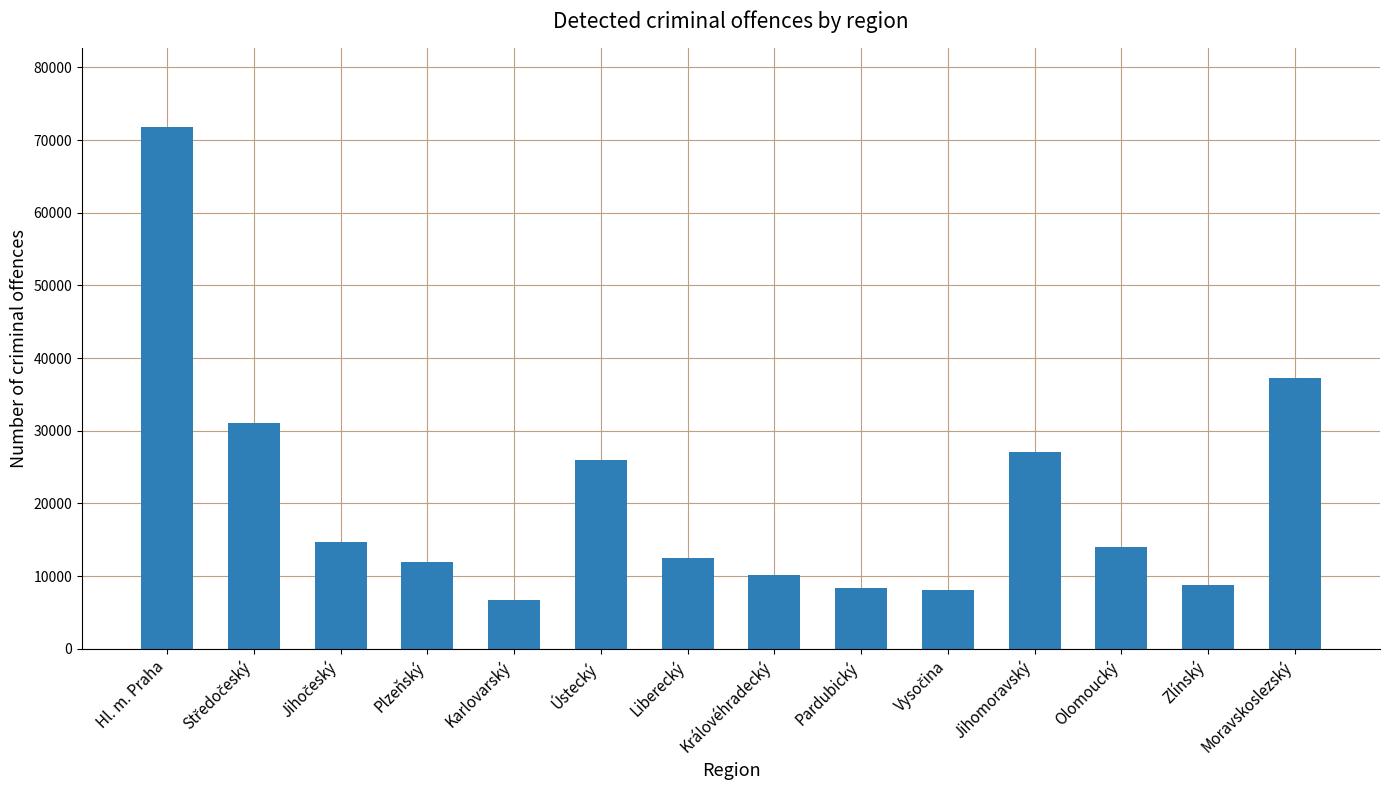

What is the value of the 11th bar from the left?

27109